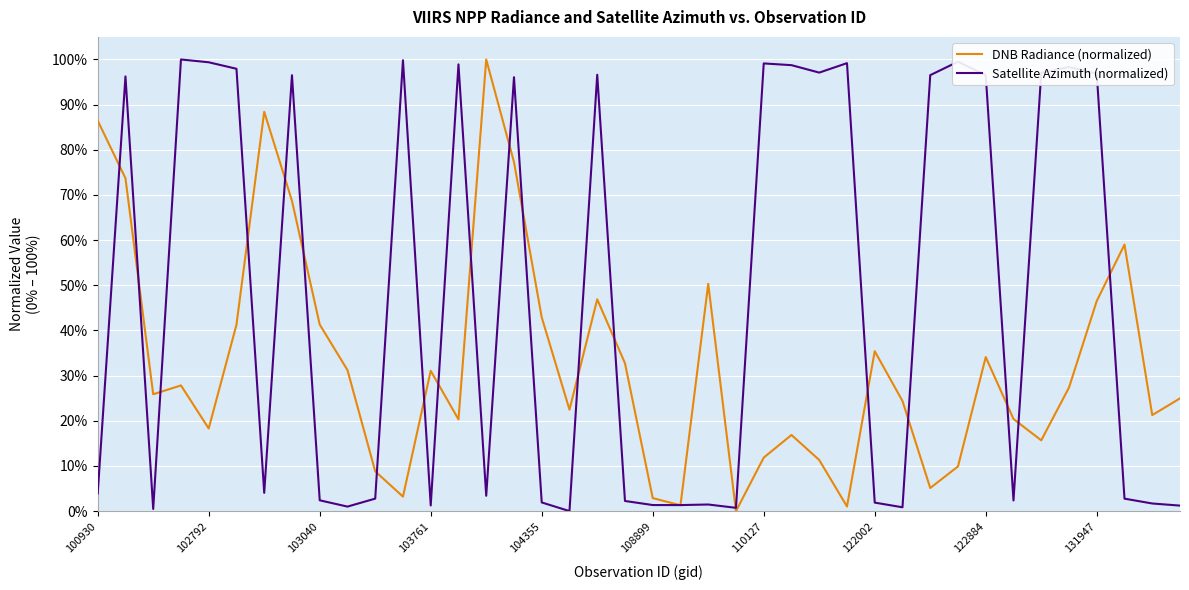

Does the chart display data point markers on the line(s)?

No